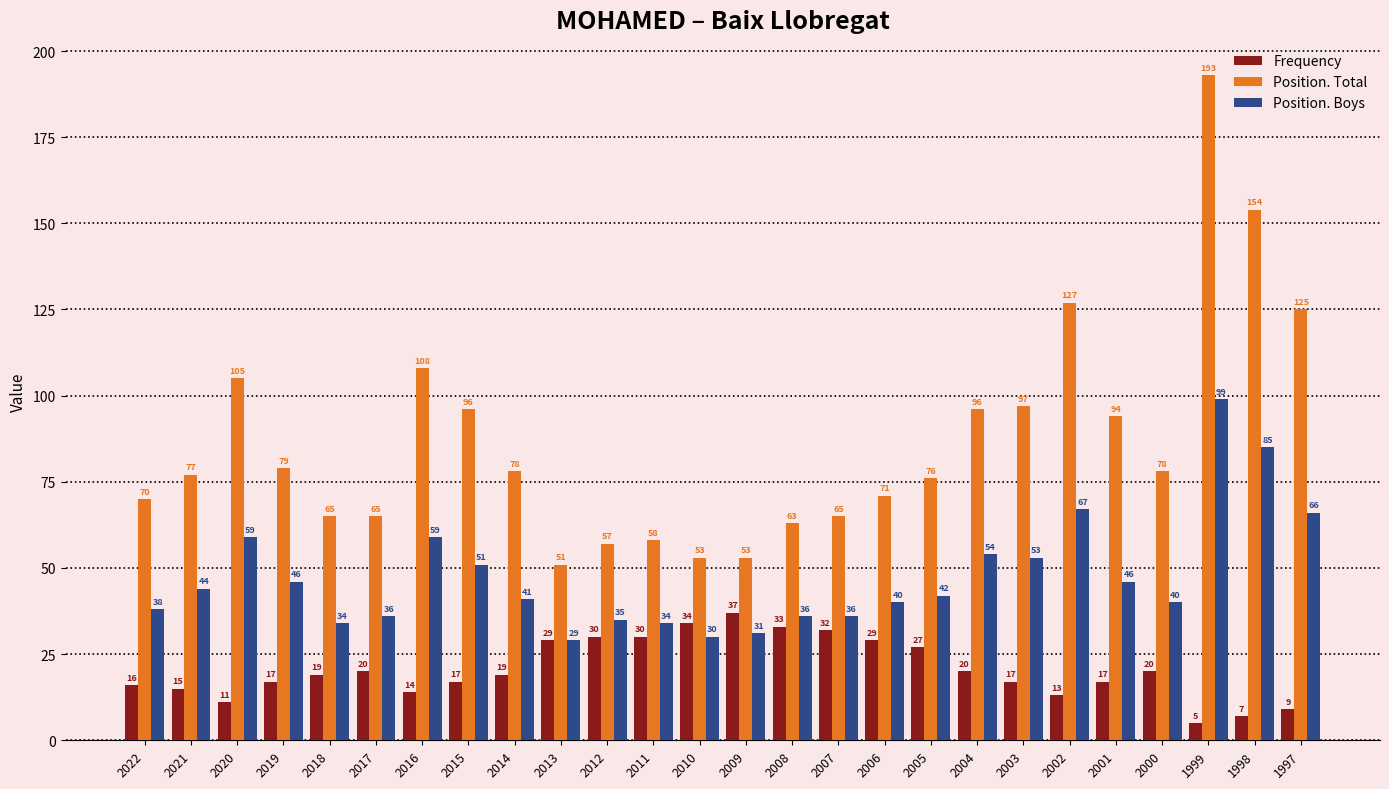

How many data points in Frequency are less than 19?

12